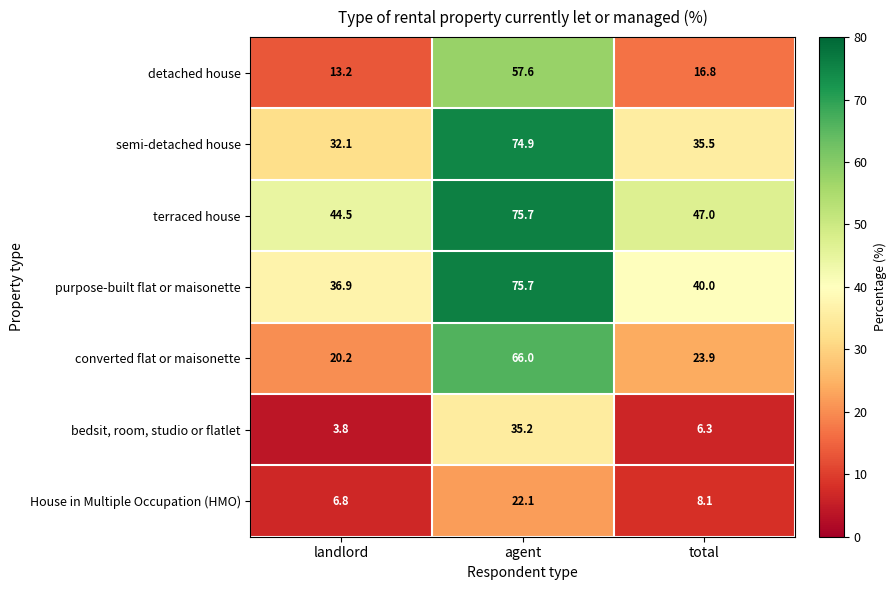

What is the sum of the detached house values at agent and landlord?

70.8